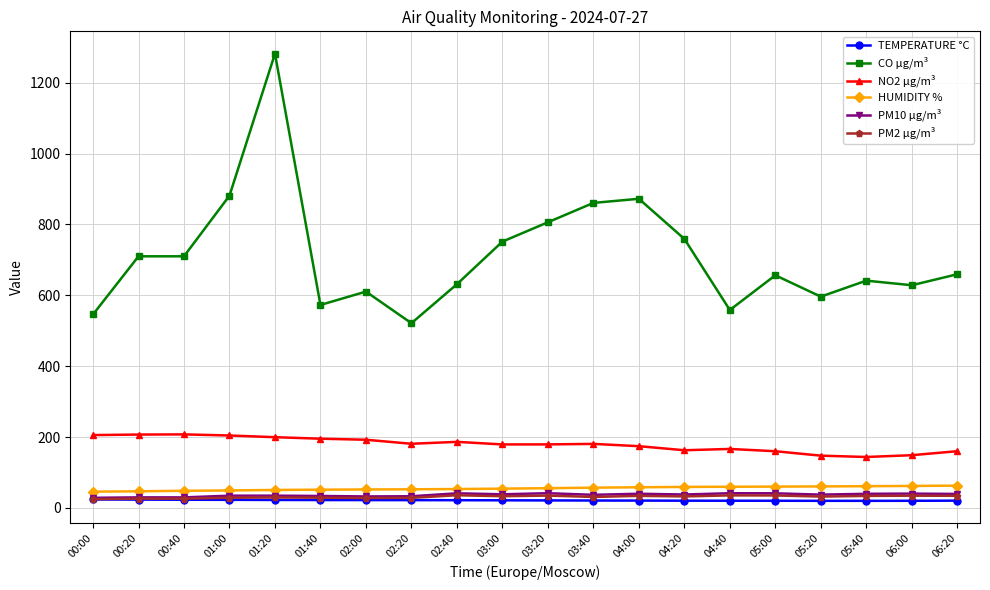

The value of NO2 µg/m³ at 00:00 is 88.7. True or false?

False